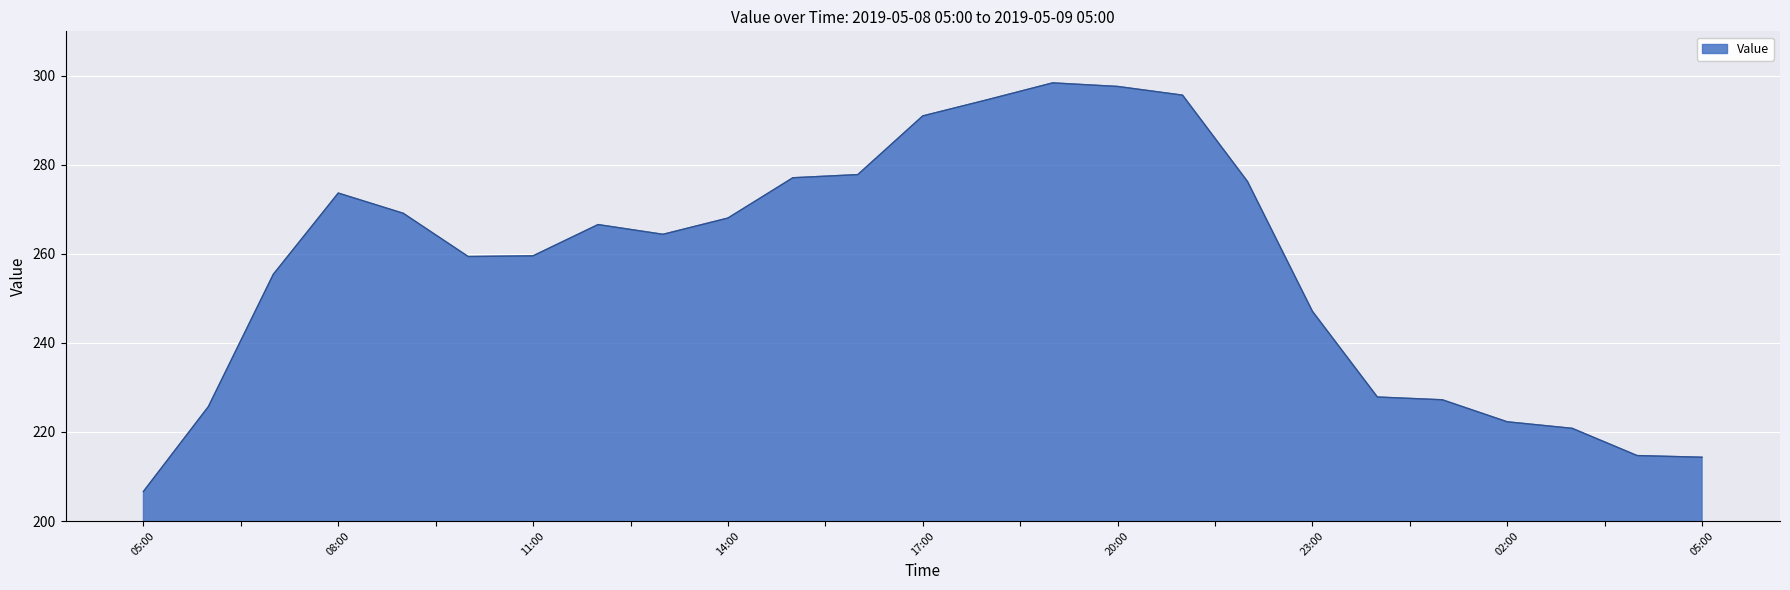

What is the maximum value shown in the chart?

298.4